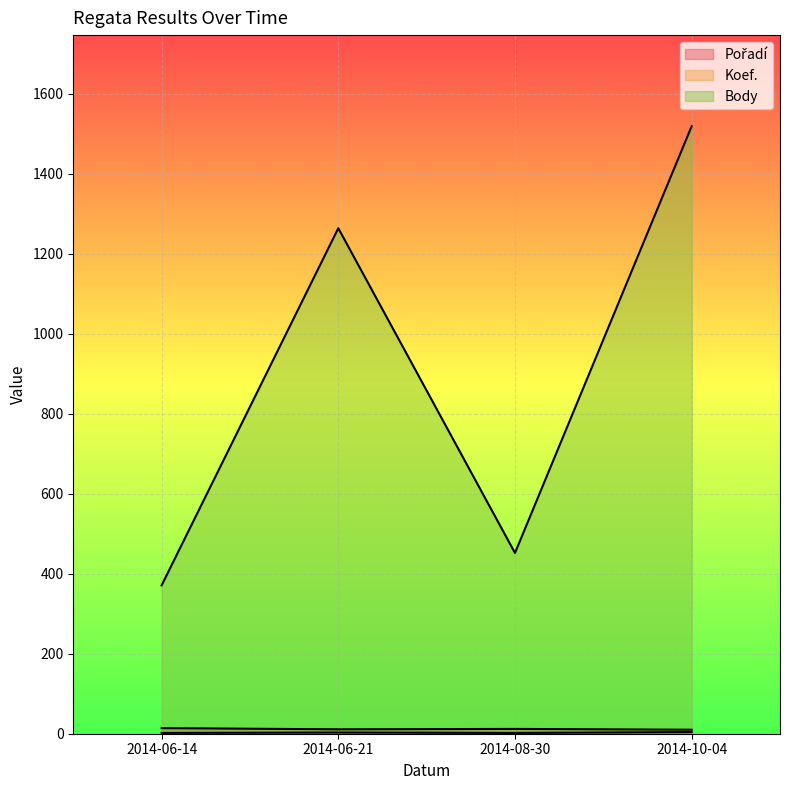

Reading left to right, list all the values displayed in this chart.

Pořadí: 14	11	12	10
Koef.: 2	3	2	4
Body: 371	1264	452	1519